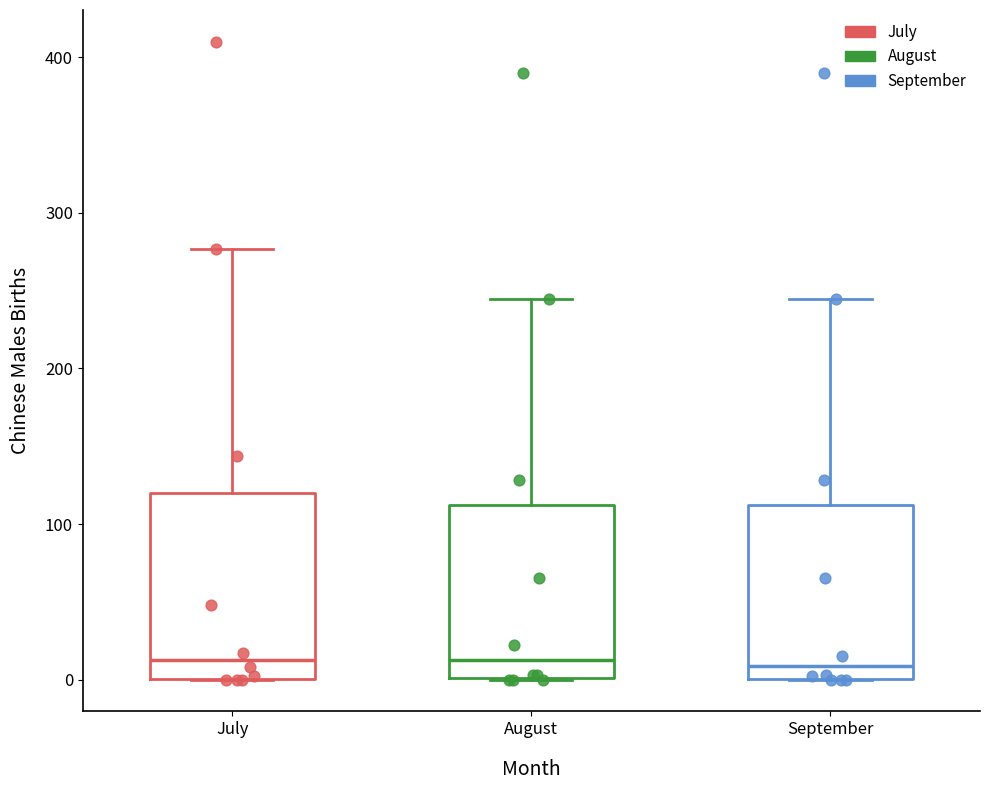

Where is the upper edge of the box for July on the y-axis? The values are not printed on the chart, so give them approximately, as read against the axis.

120